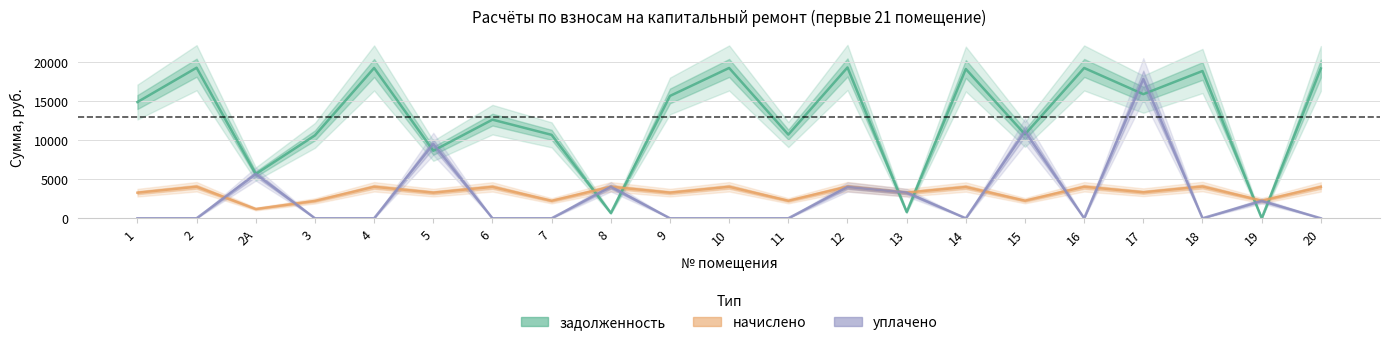

Is it true that уплачено equals 4000.0 at 12?

True